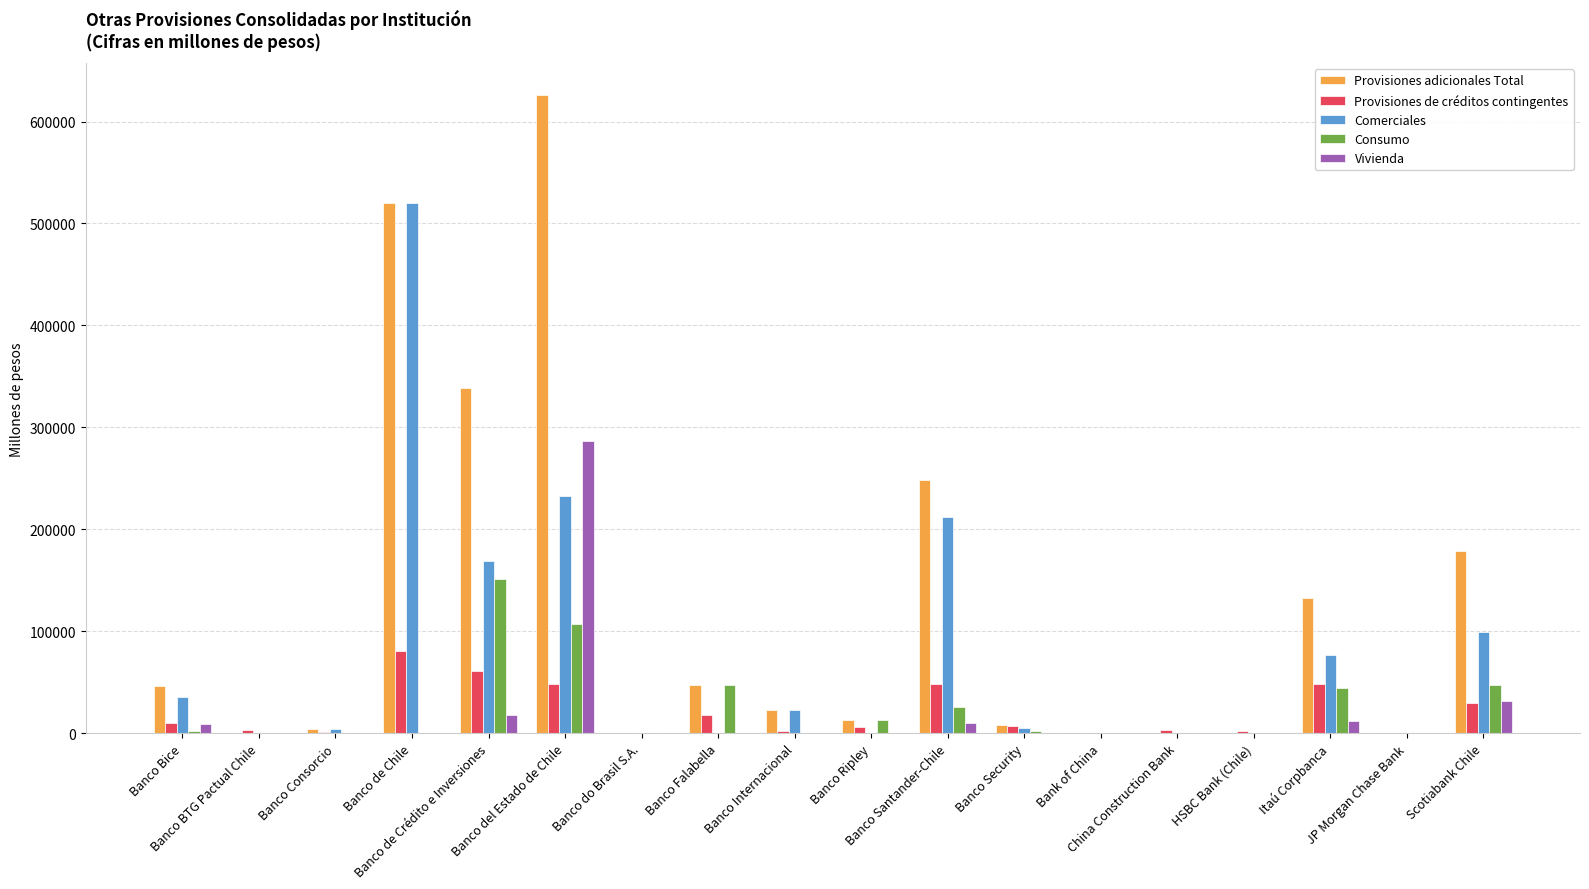

What is the sum of all Comerciales values?

1377315